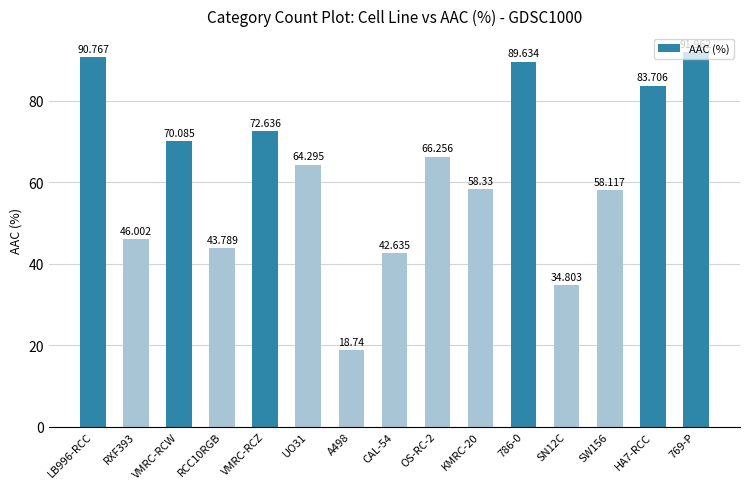

Reading right to left, extract all data points from this chart.

92.0	83.7	58.1	34.8	89.6	58.3	66.3	42.6	18.7	64.3	72.6	43.8	70.1	46.0	90.8